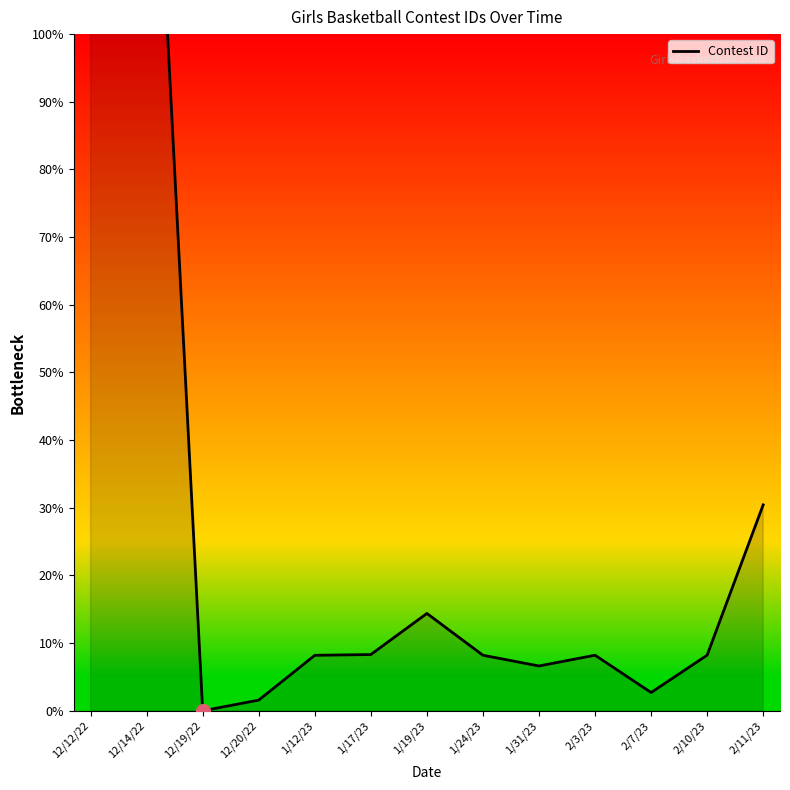

How many distinct data groups are displayed?

1